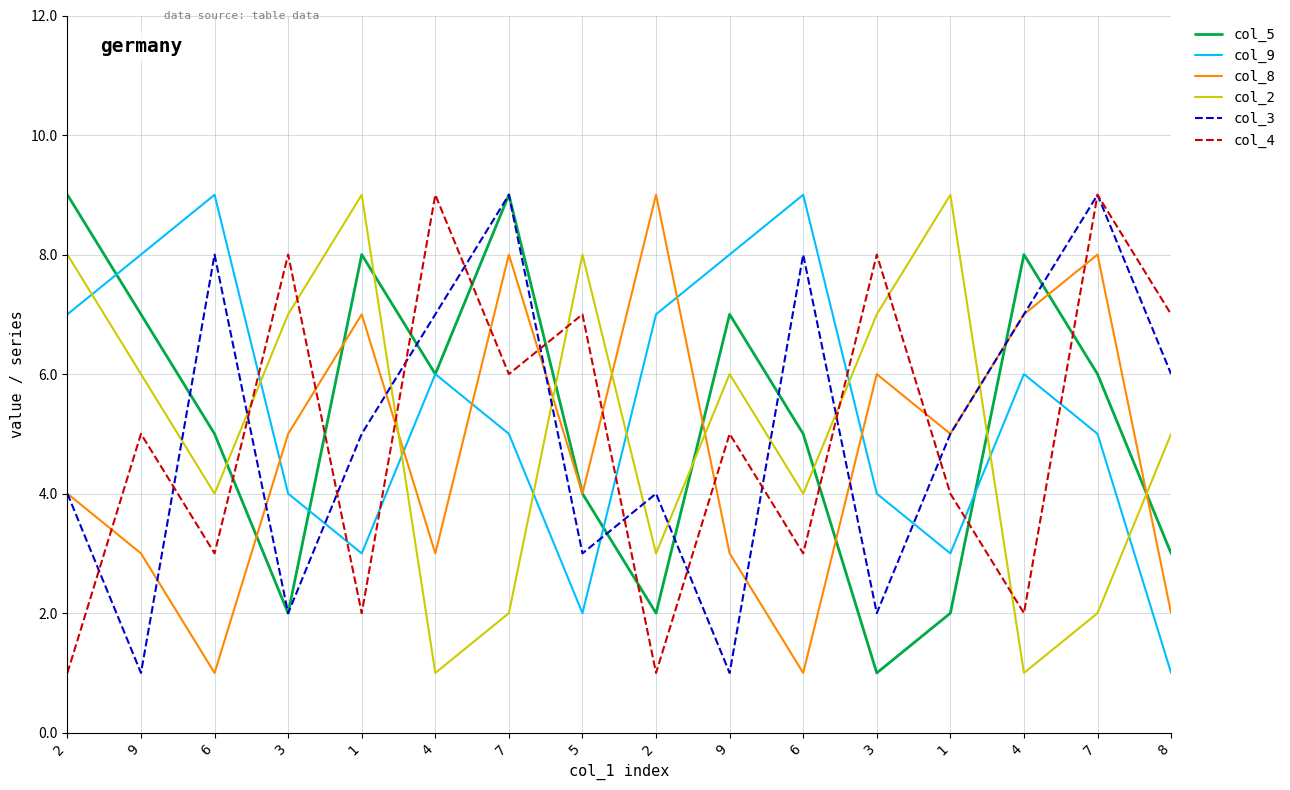

Which series has the widest spread of values?

col_5